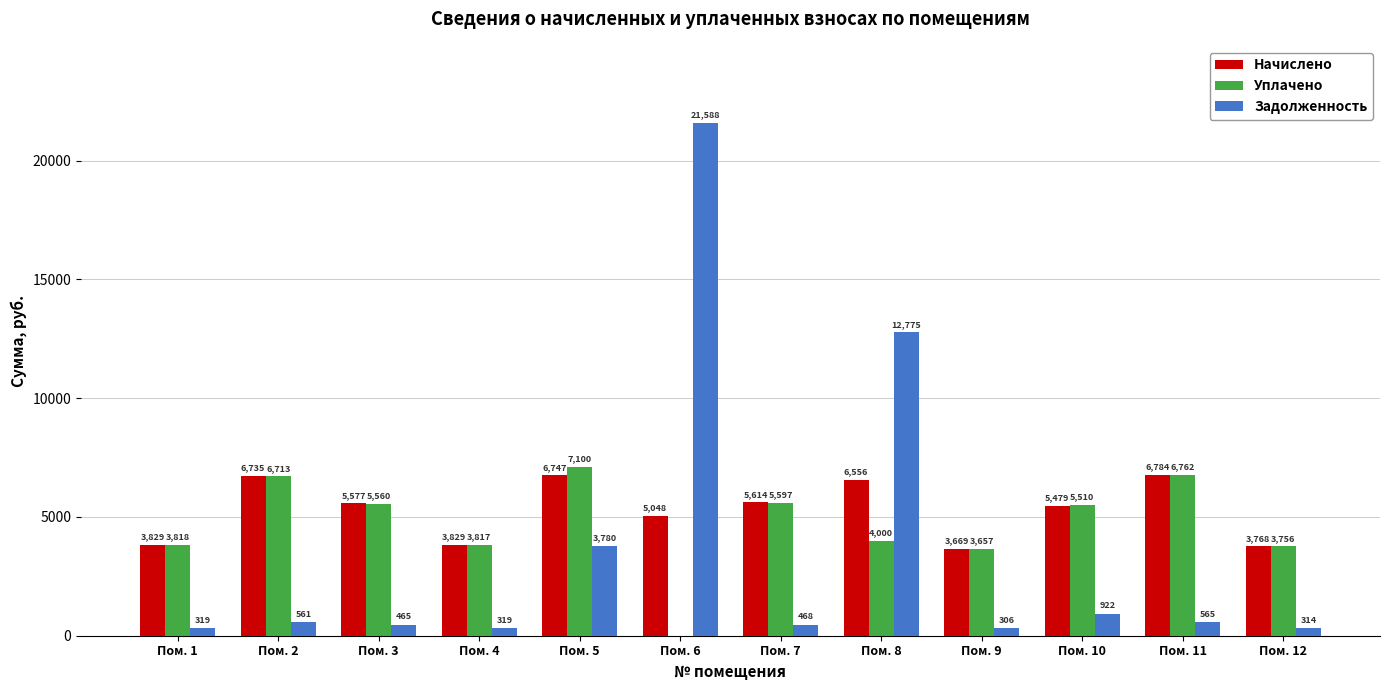

Which category has the highest value across all series?

Пом. 6